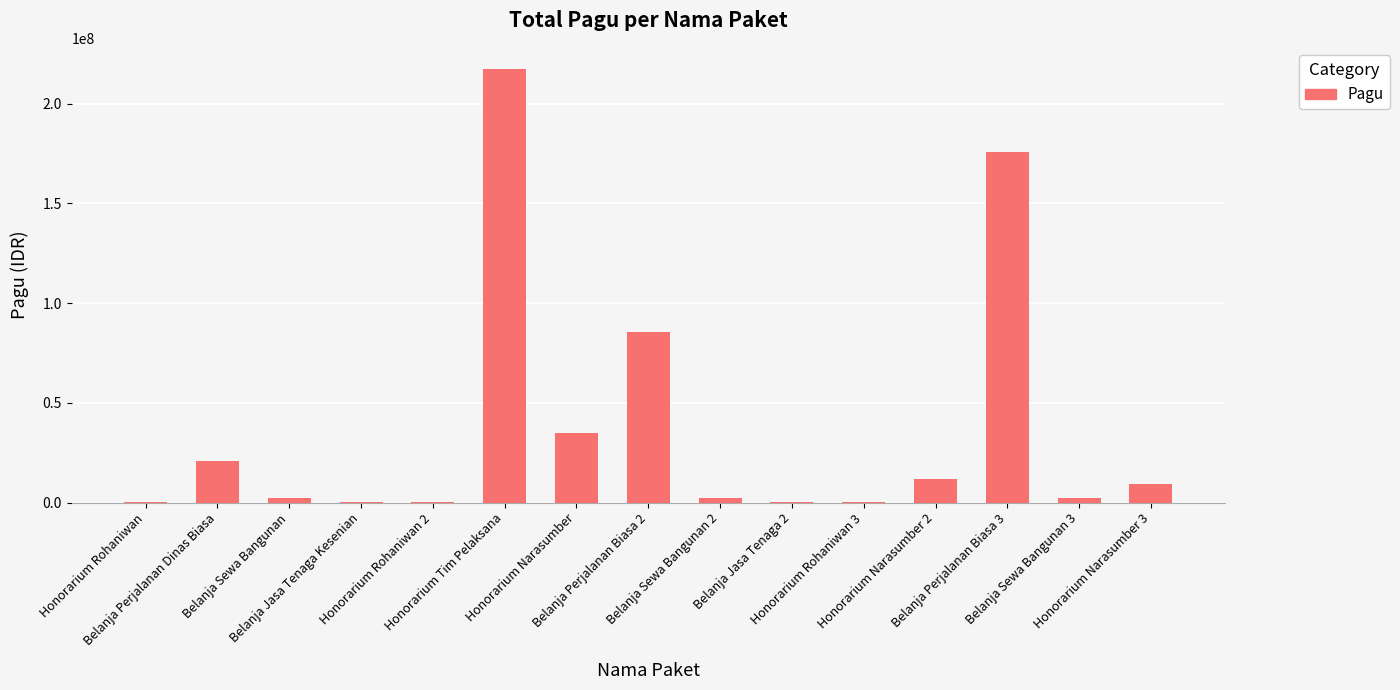

What is the sum of all values?

564868000